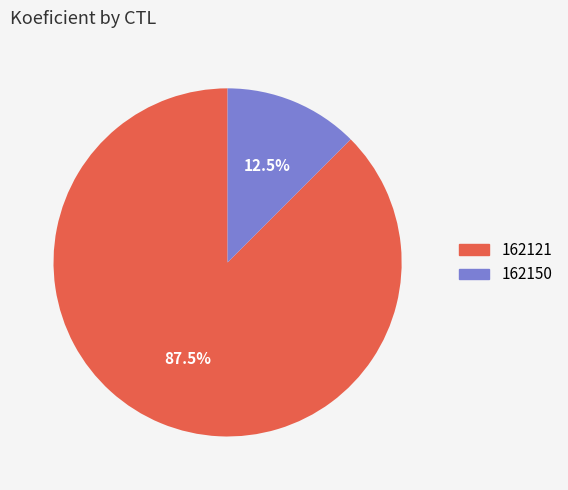

Rank the categories by value from highest to lowest.

162121, 162150